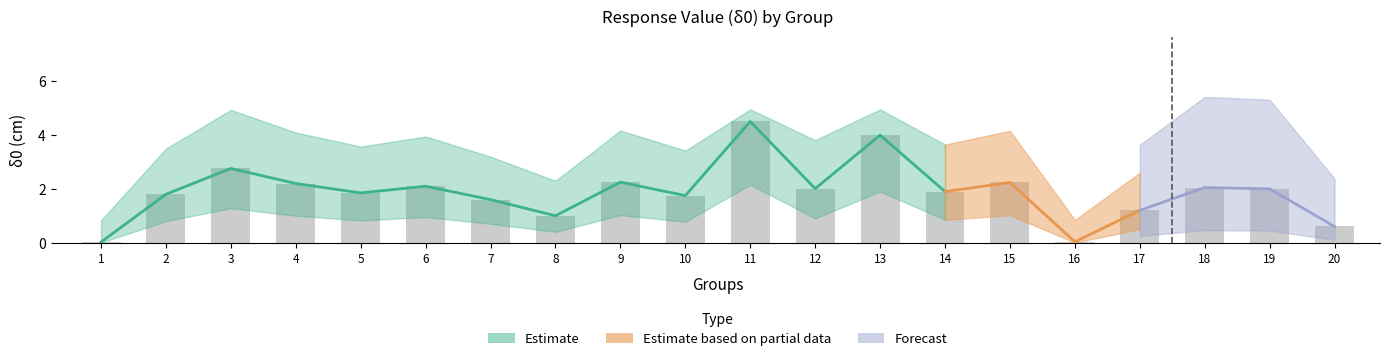

Reading left to right, transcribe all the data shown in this chart.

1=0.0	2=1.8	3=2.8	4=2.2	5=1.9	6=2.1	7=1.6	8=1.0	9=2.2	10=1.8	11=4.5	12=2.0	13=4.0	14=1.9	15=2.2	16=0.0	17=1.2	18=2.0	19=2.0	20=0.6